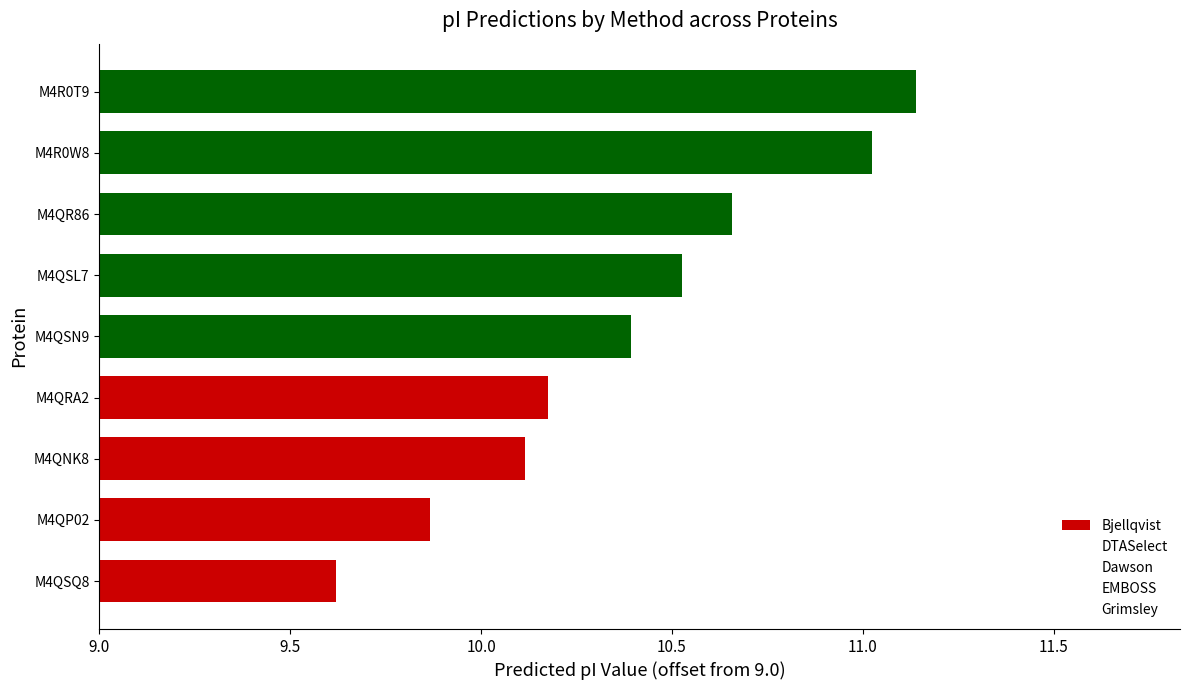

Does the chart contain any negative values?

No